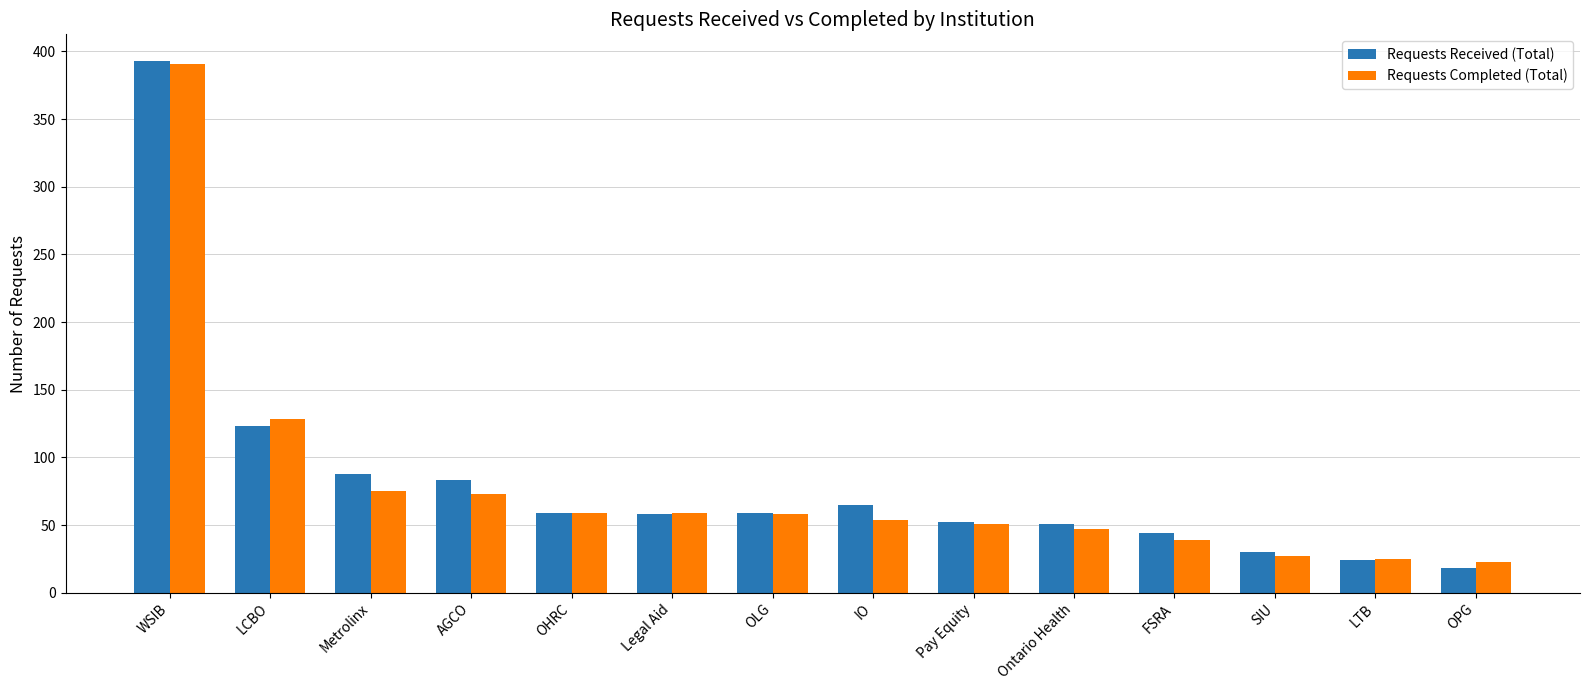

Where is Requests Completed (Total) nearest to the value 207?

LCBO